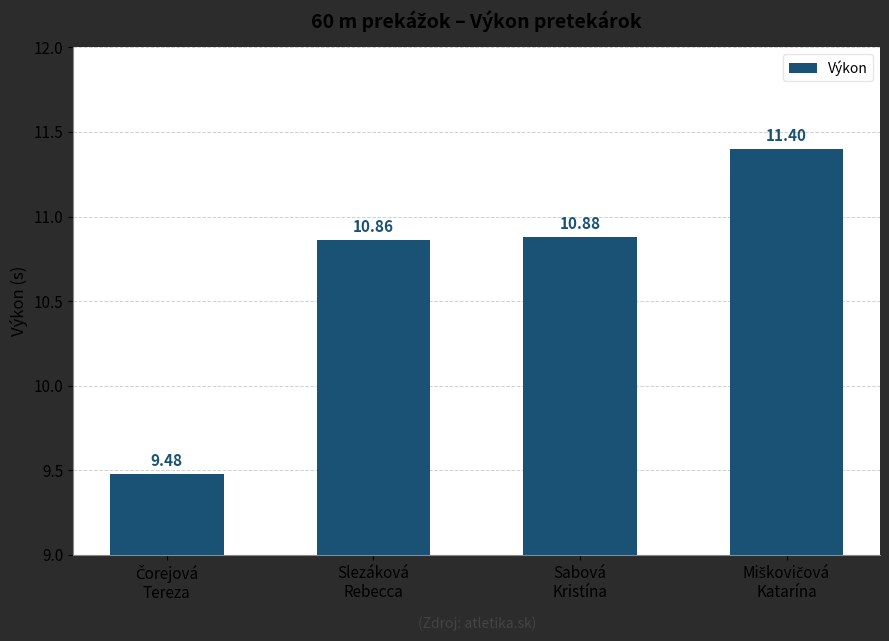

What is the difference between the maximum and minimum values?

1.9